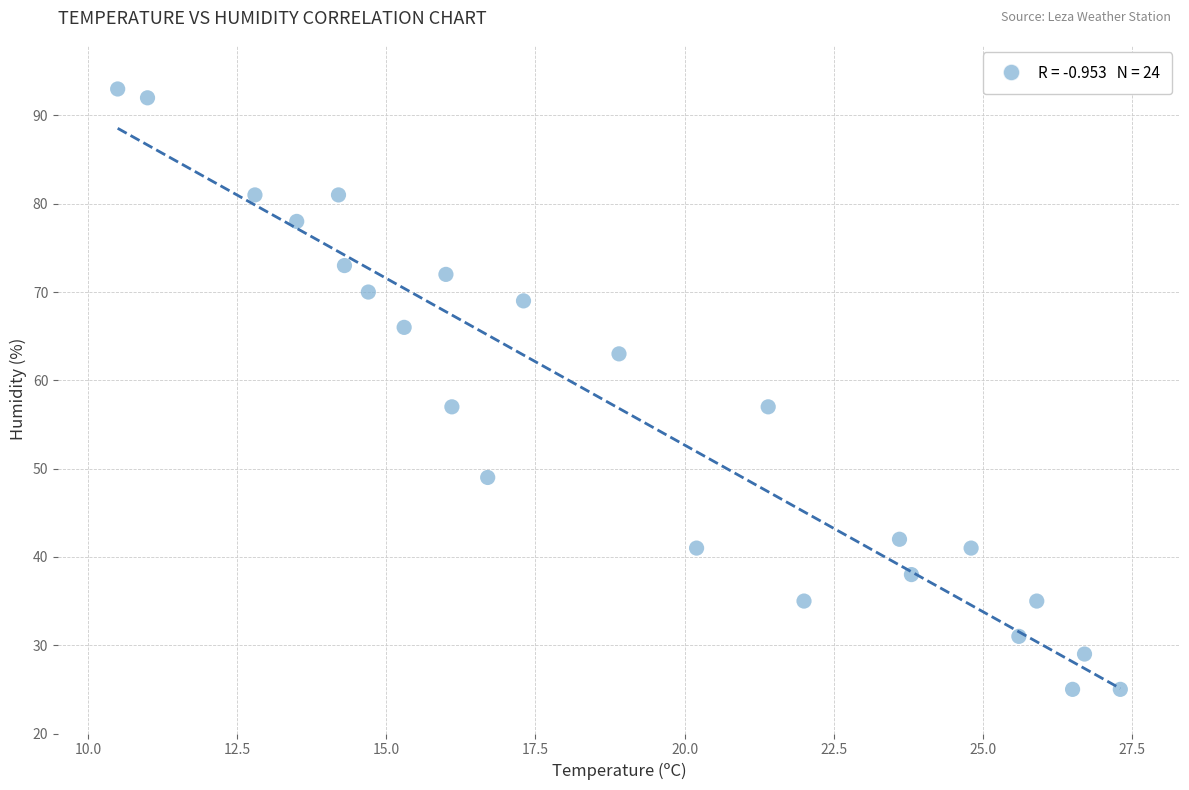

What is the range of Y values (max minus min)?

68